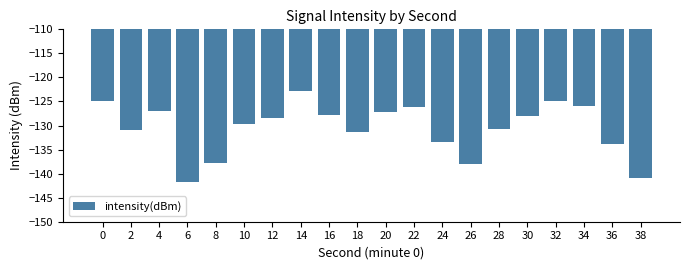

What is the difference between the values at 10 and 2?

1.2